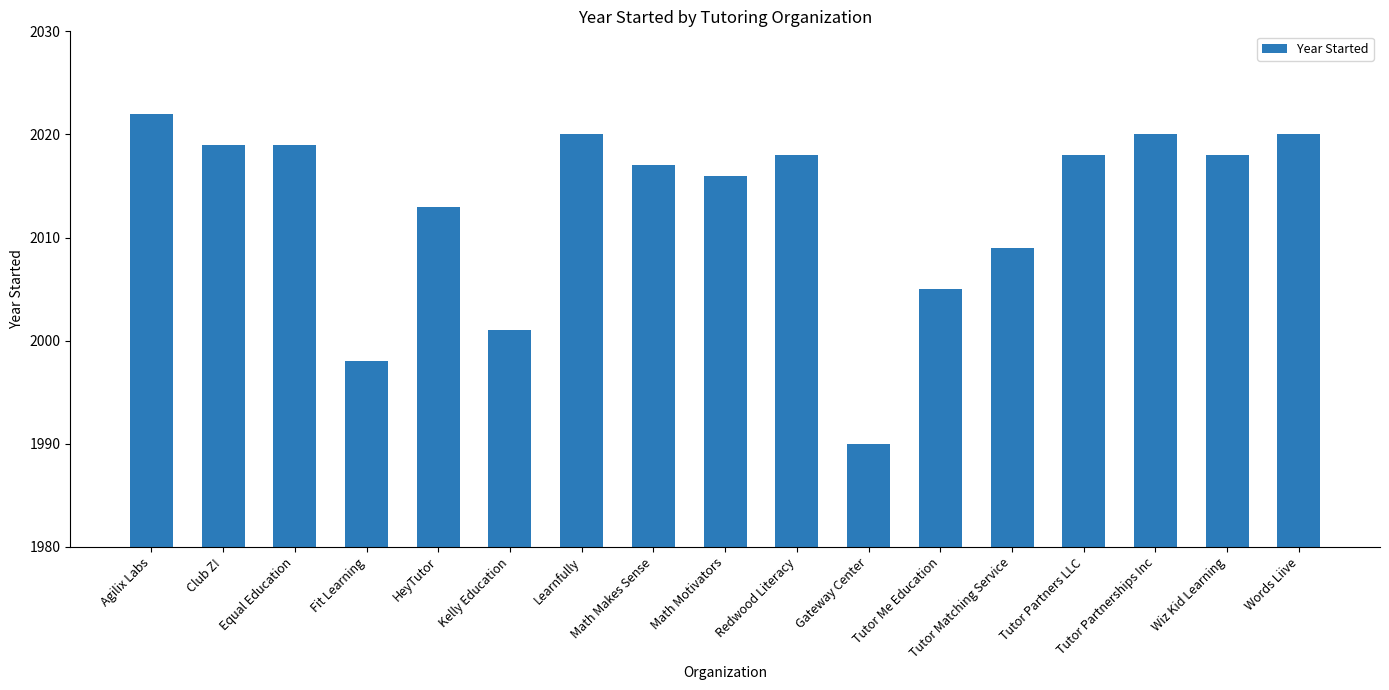

Reading left to right, transcribe all the data shown in this chart.

2022	2019	2019	1998	2013	2001	2020	2017	2016	2018	1990	2005	2009	2018	2020	2018	2020